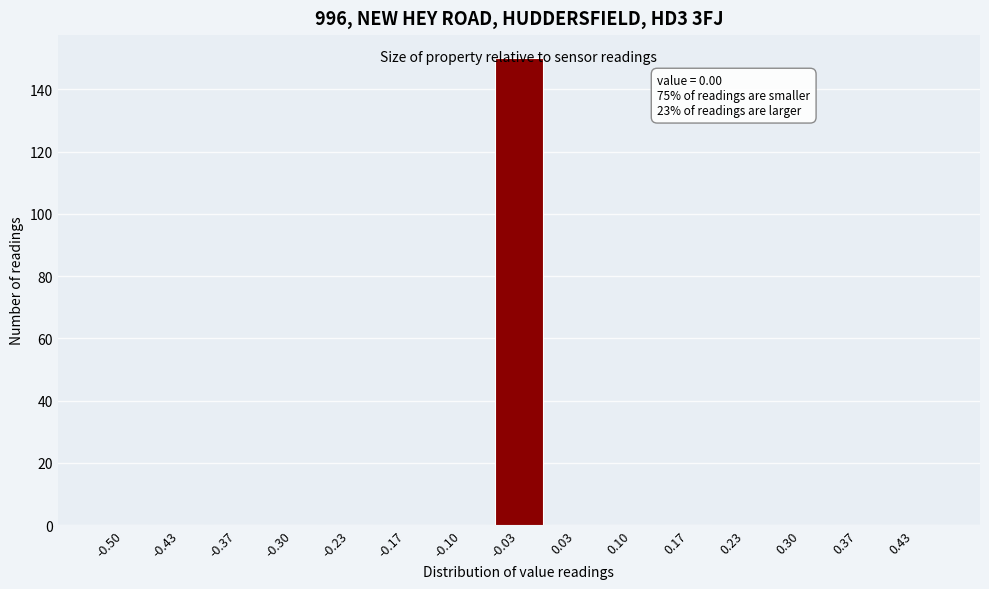

The value at -0.10 is 69. True or false?

False